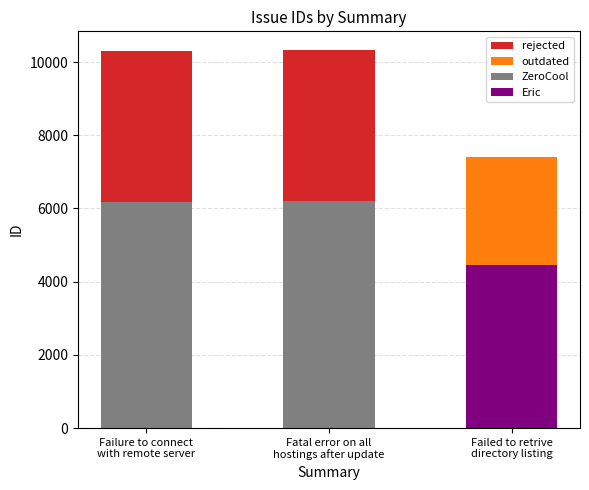

What is the label of the 3rd bar from the left?

Failed to retrive
directory listing